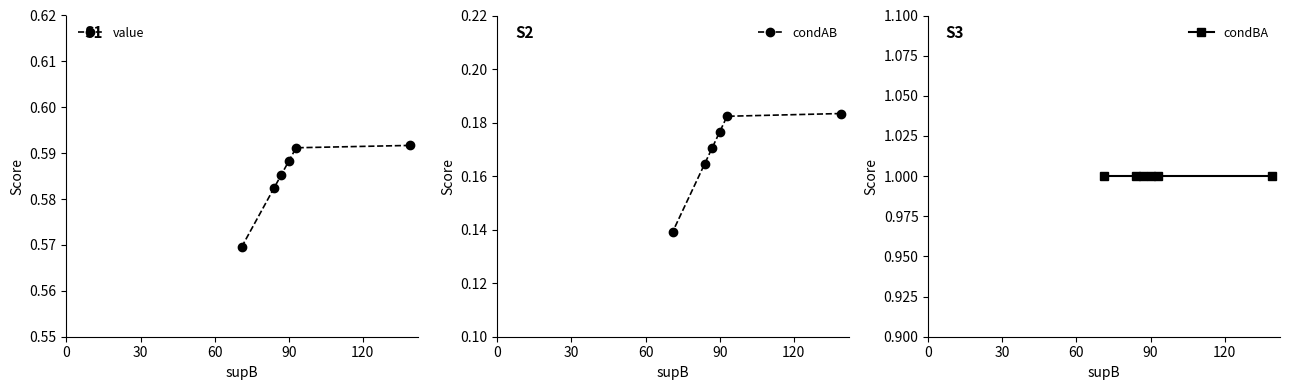

How many lines are shown in the chart?

3